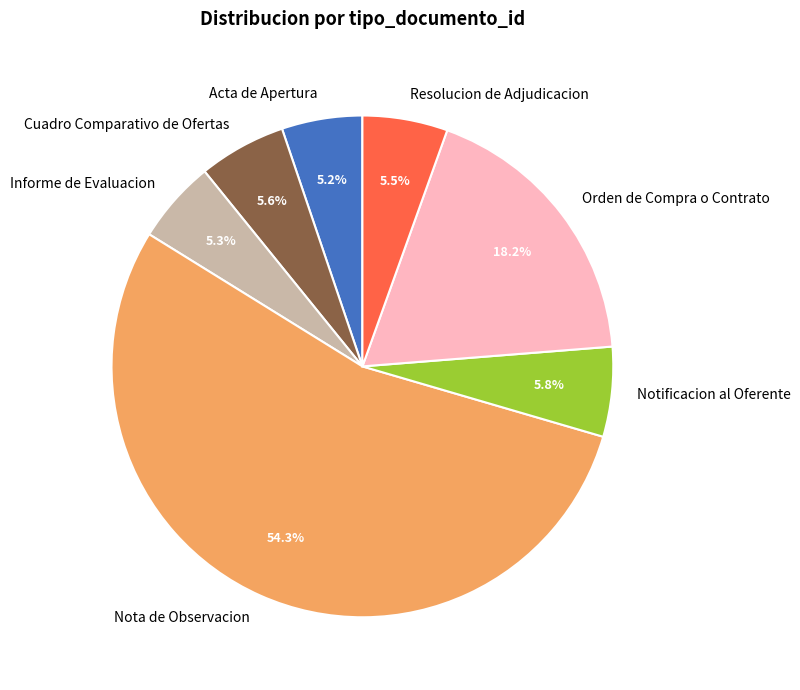

True or false: Orden de Compra o Contrato accounts for 11% of the total.

False